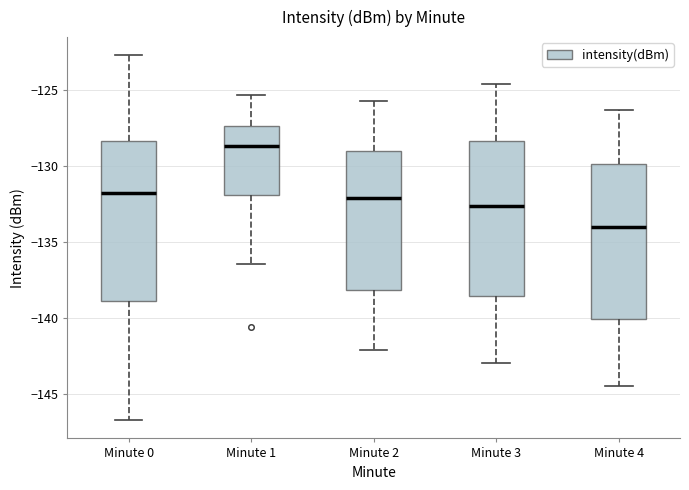

Where does the median line of the box for Minute 2 sit on the y-axis? The values are not printed on the chart, so give them approximately, as read against the axis.

-132.0